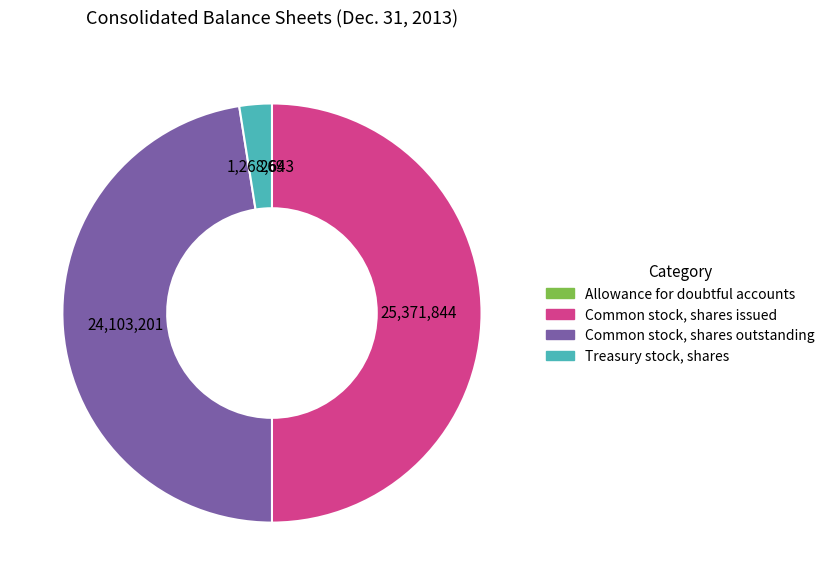

Combined, do Common stock, shares issued and Common stock, shares outstanding account for over 50%?

Yes